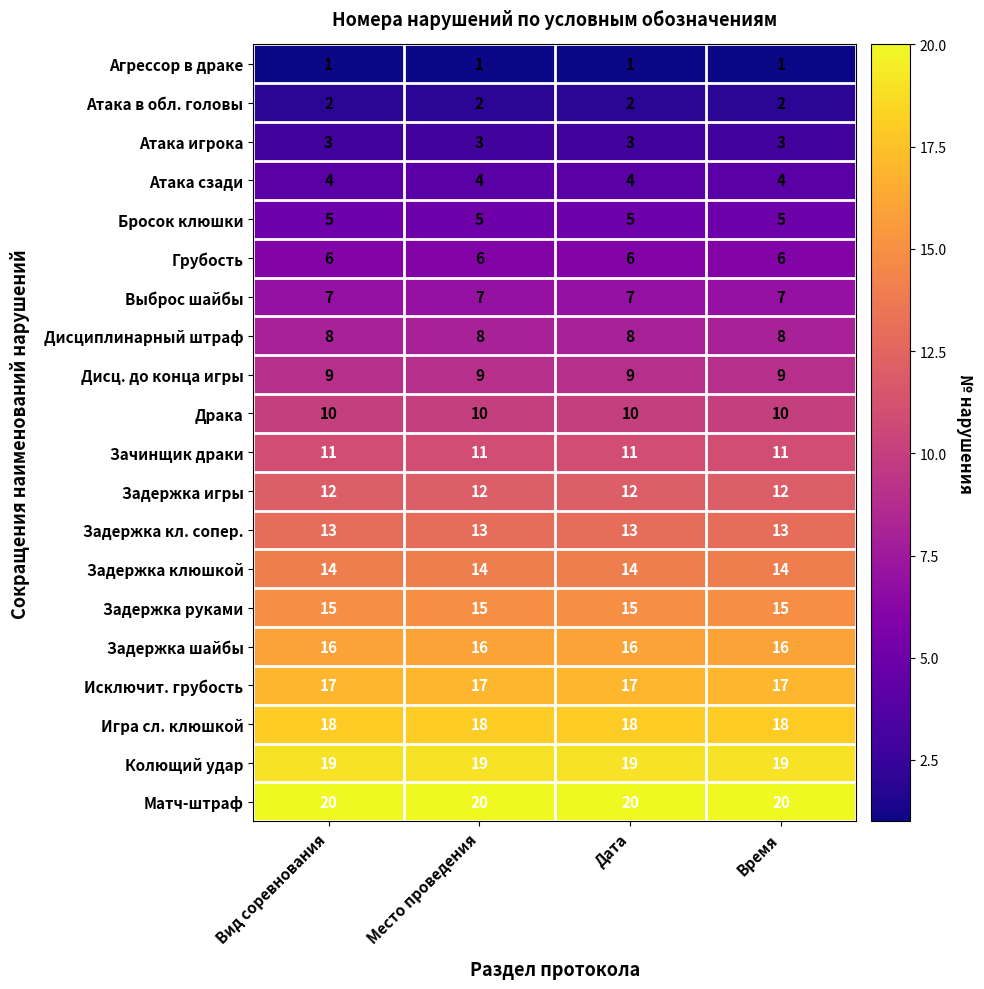

At Дата, list the series in order from largest to smallest.

Матч-штраф, Колющий удар, Игра сл. клюшкой, Исключит. грубость, Задержка шайбы, Задержка руками, Задержка клюшкой, Задержка кл. сопер., Задержка игры, Зачинщик драки, Драка, Дисц. до конца игры, Дисциплинарный штраф, Выброс шайбы, Грубость, Бросок клюшки, Атака сзади, Атака игрока, Атака в обл. головы, Агрессор в драке